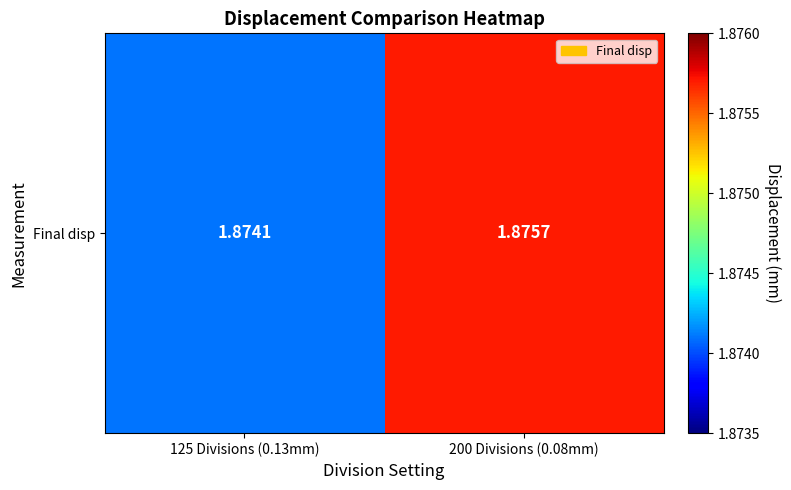

What is the ratio of the value at 200 Divisions (0.08mm) to the value at 125 Divisions (0.13mm)?

1.0